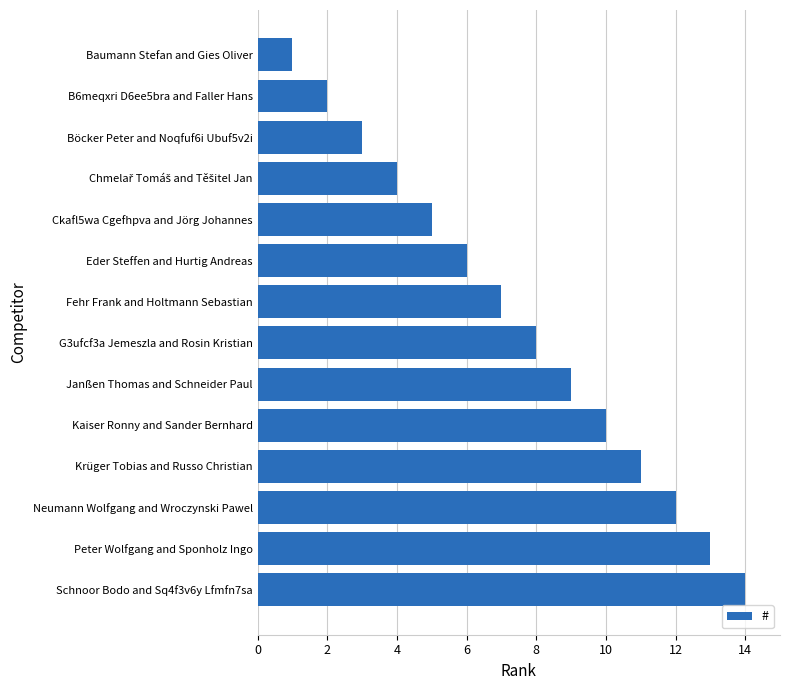

What is the change in value from Baumann Stefan and Gies Oliver to Peter Wolfgang and Sponholz Ingo?

+12